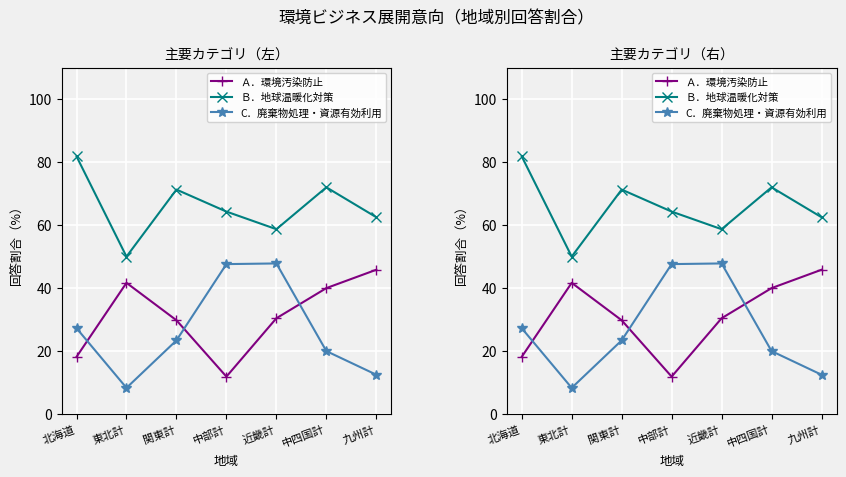

What is the average value of the Ｂ．地球温暖化対策 series?

65.8